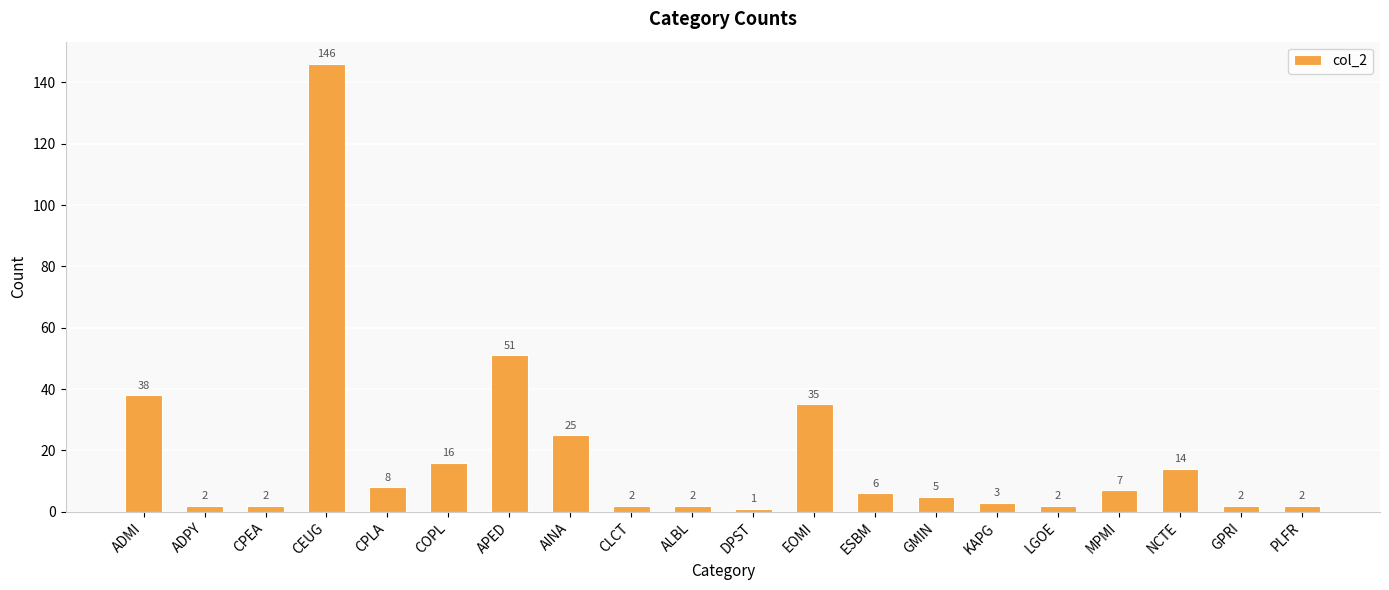

What is the difference between the values at COPL and APED?

35